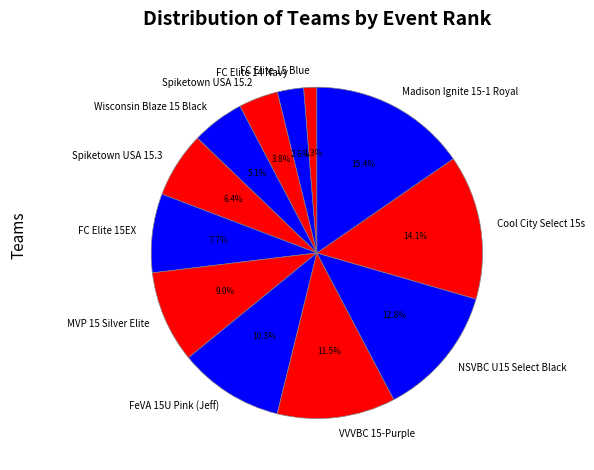

Which category has the smallest portion of the pie?

FC Elite 15 Blue